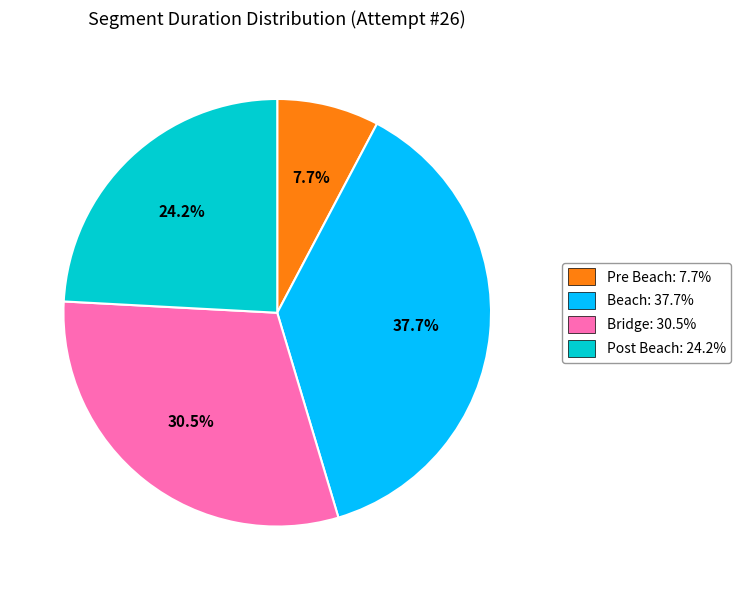

What portion of the pie excludes Post Beach?

75.8%